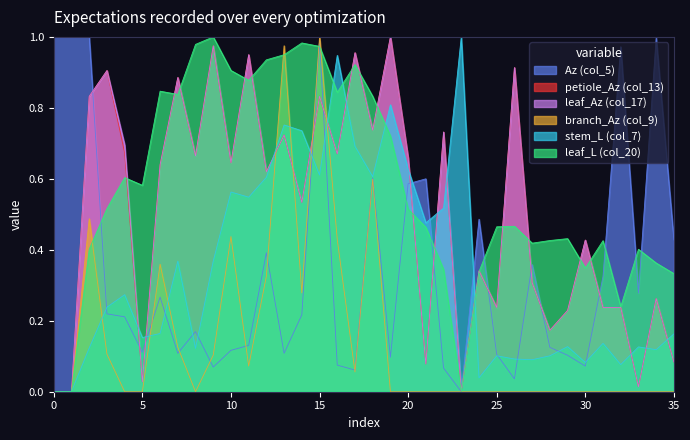

Count the number of categories in the chart.

36